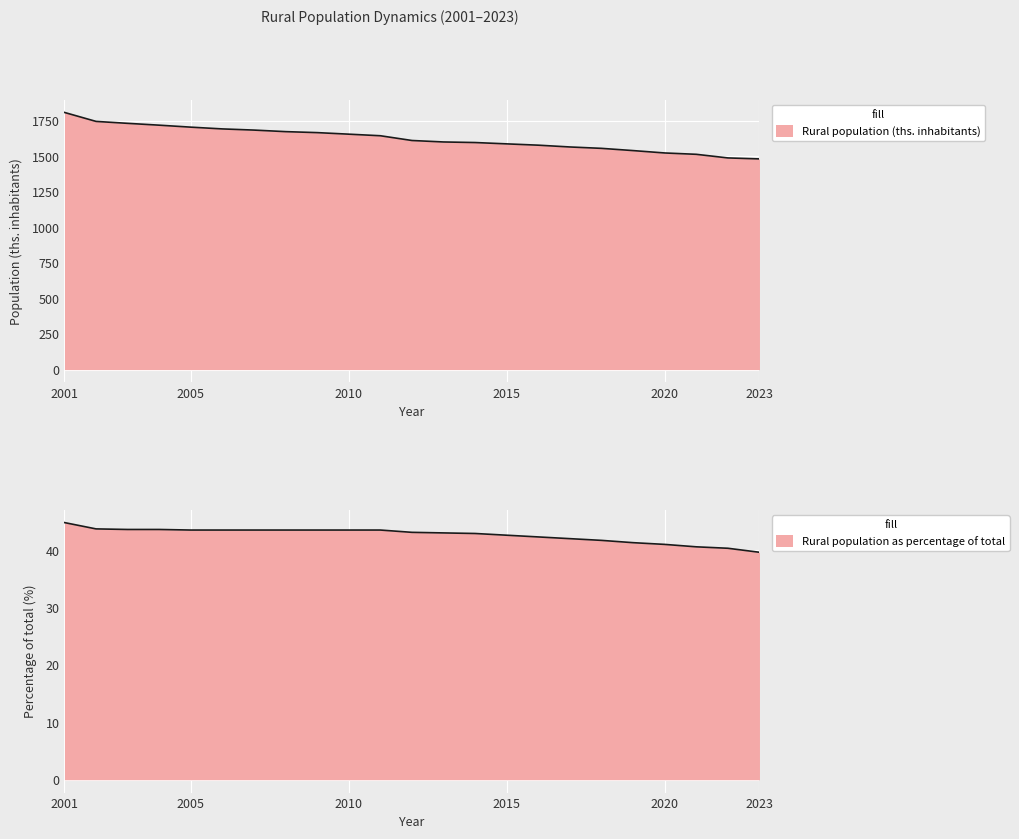

Reading left to right, list all the values displayed in this chart.

Rural population (ths. inhabitants): 2001=1807.2	2002=1744.2	2003=1730.6	2004=1717.7	2005=1703.8	2006=1691.4	2007=1683.2	2008=1672.3	2009=1665.4	2010=1654.5	2011=1643.4	2012=1610.0	2013=1599.7	2014=1595.7	2015=1586.3	2016=1577.1	2017=1564.5	2018=1554.8	2019=1539.1	2020=1522.4	2021=1512.9	2022=1487.5	2023=1480.6
Rural population as percentage of total: 2001=44.8	2002=43.7	2003=43.6	2004=43.6	2005=43.5	2006=43.5	2007=43.5	2008=43.5	2009=43.5	2010=43.5	2011=43.5	2012=43.1	2013=43.0	2014=42.9	2015=42.6	2016=42.3	2017=42.0	2018=41.7	2019=41.3	2020=41.0	2021=40.6	2022=40.3	2023=39.6